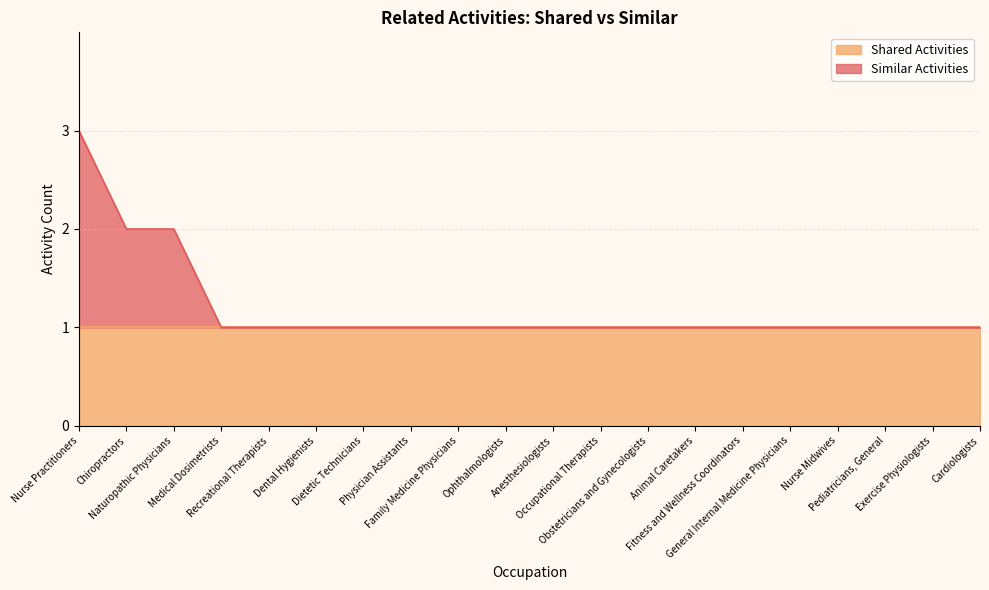

The value at Recreational Therapists is 1. True or false?

True